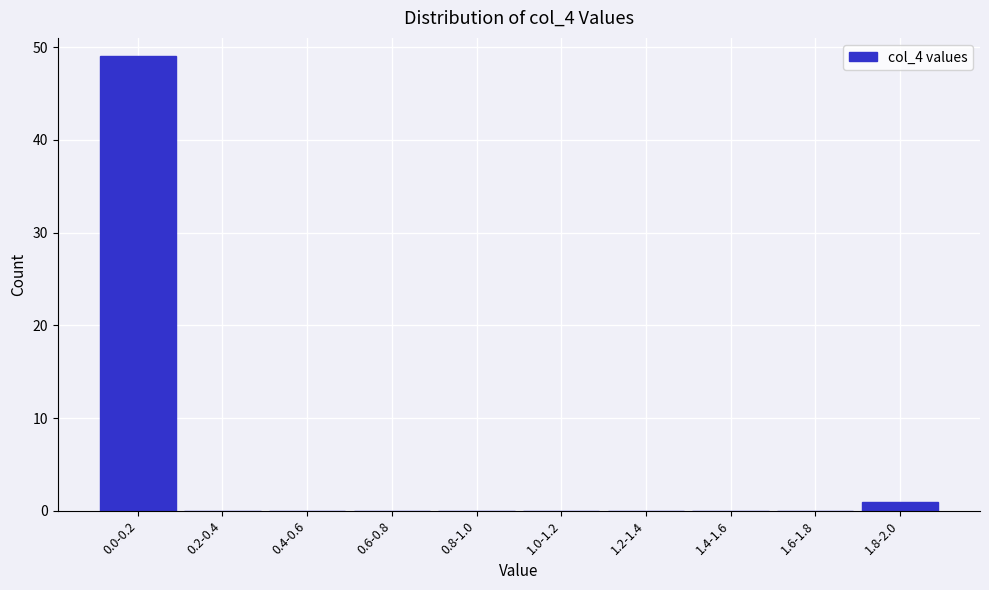

Reading left to right, extract all data points from this chart.

0.0-0.2=49	0.2-0.4=0	0.4-0.6=0	0.6-0.8=0	0.8-1.0=0	1.0-1.2=0	1.2-1.4=0	1.4-1.6=0	1.6-1.8=0	1.8-2.0=1